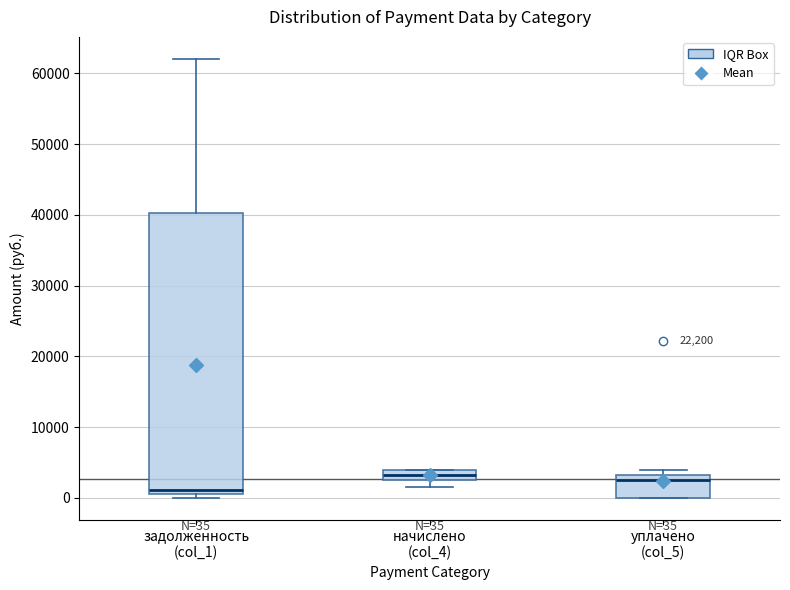

Which box is the tallest, from its lower edge to its upper edge?

задолженность (col_1)